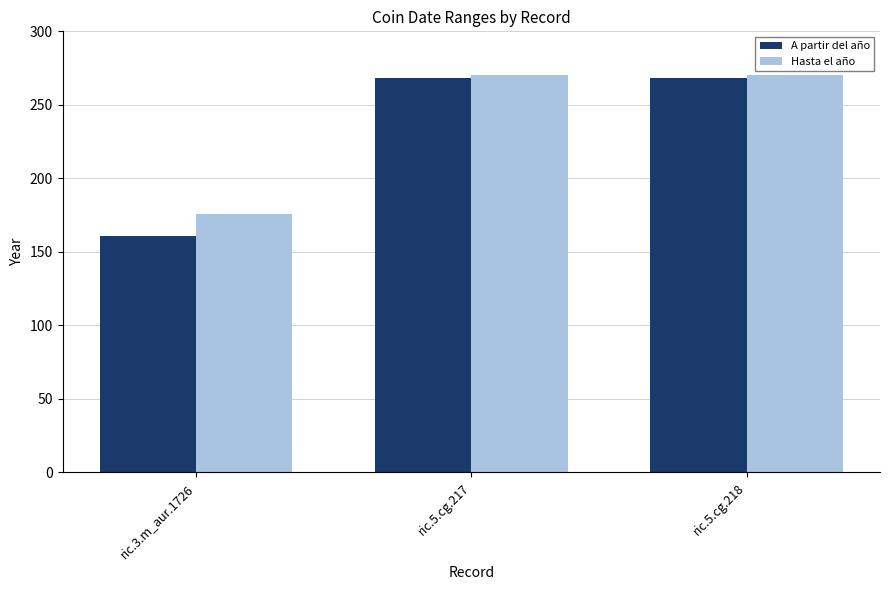

Reading left to right, transcribe all the data shown in this chart.

A partir del año: 161	268	268
Hasta el año: 176	270	270